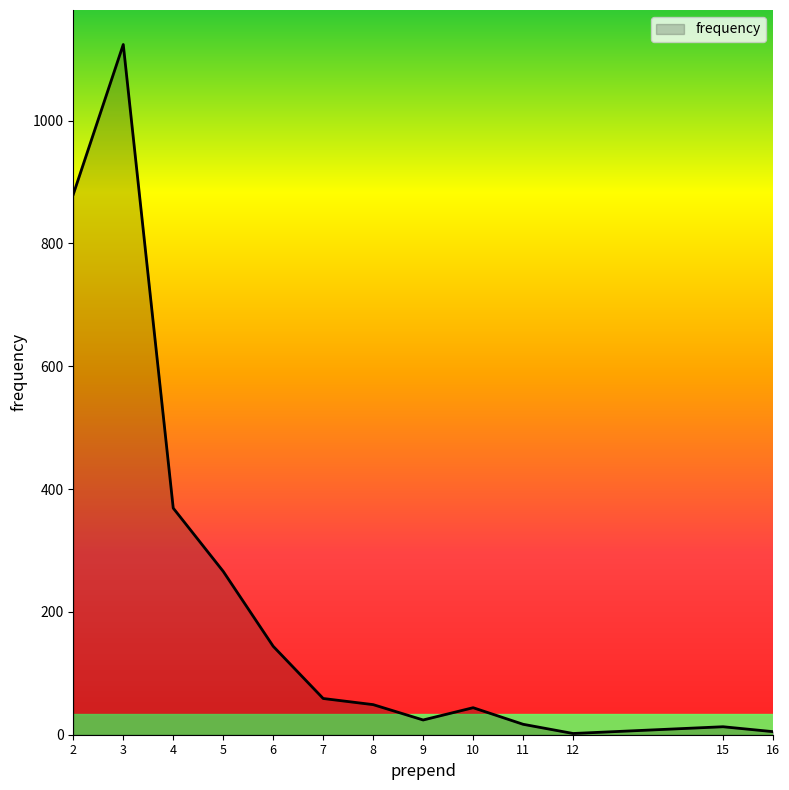

The value at 4 is 369. True or false?

True